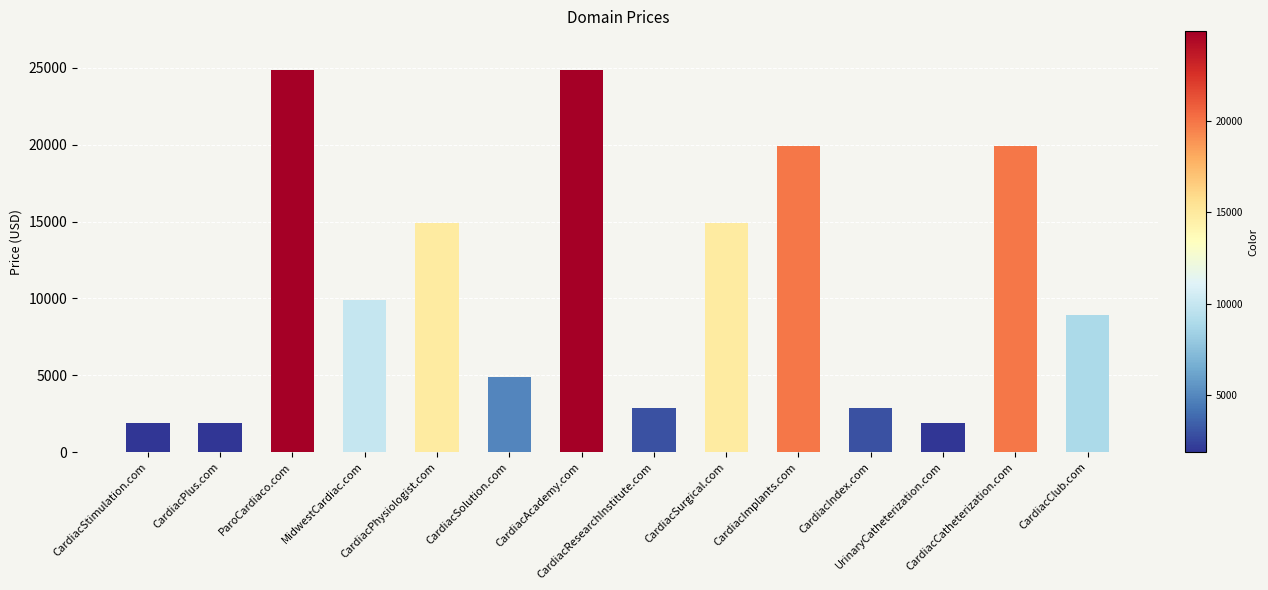

What is the value of the 6th bar from the left?

4888